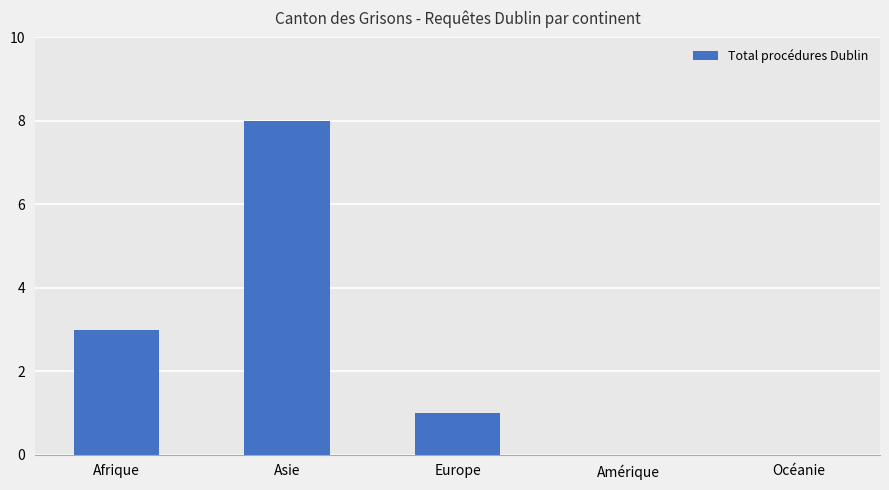

What is the sum of all values?

12